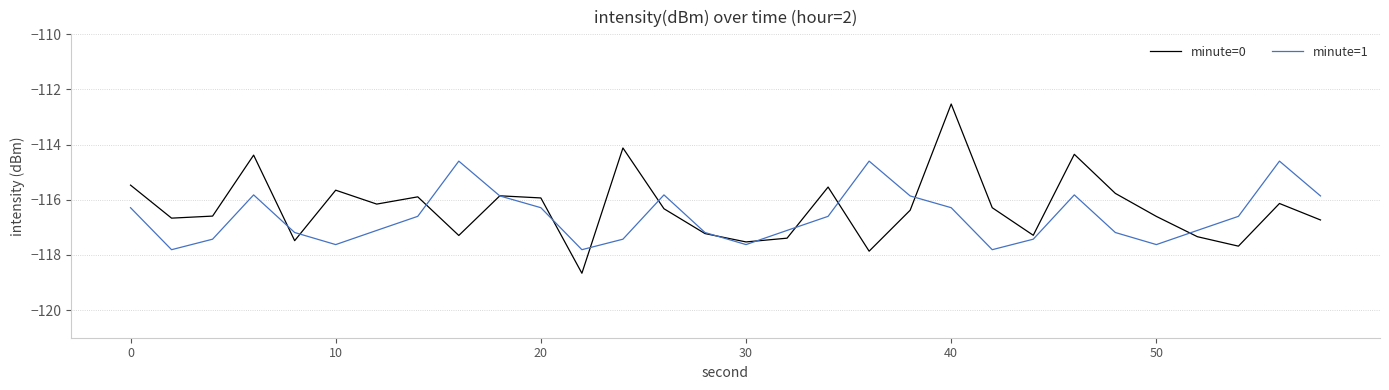

Which series has the widest spread of values?

minute=0